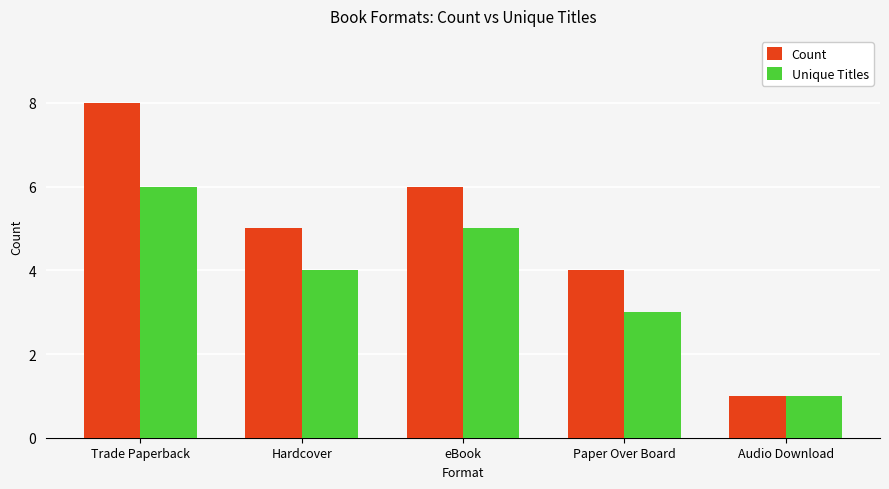

What is the average value of the Count series?

5